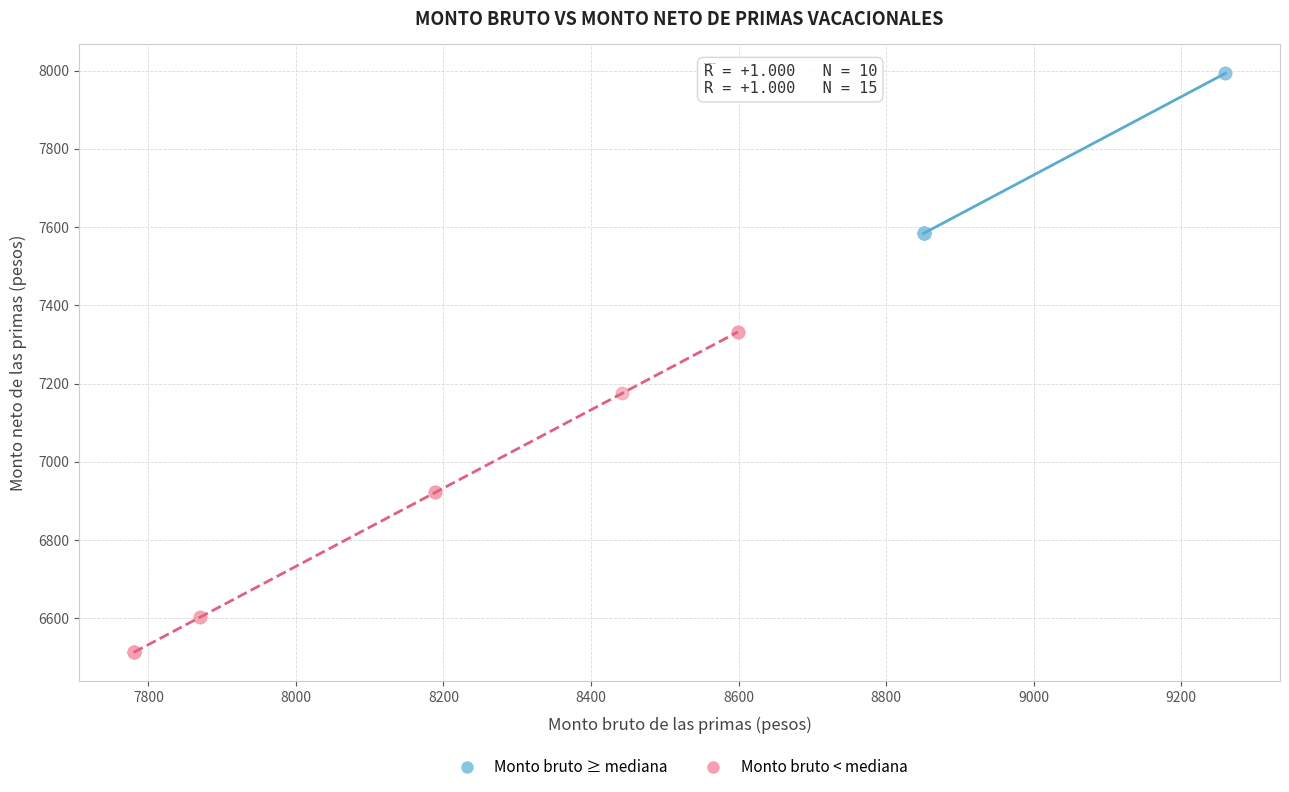

What are all the series names shown in the legend?

Monto bruto ≥ mediana, Monto bruto < mediana